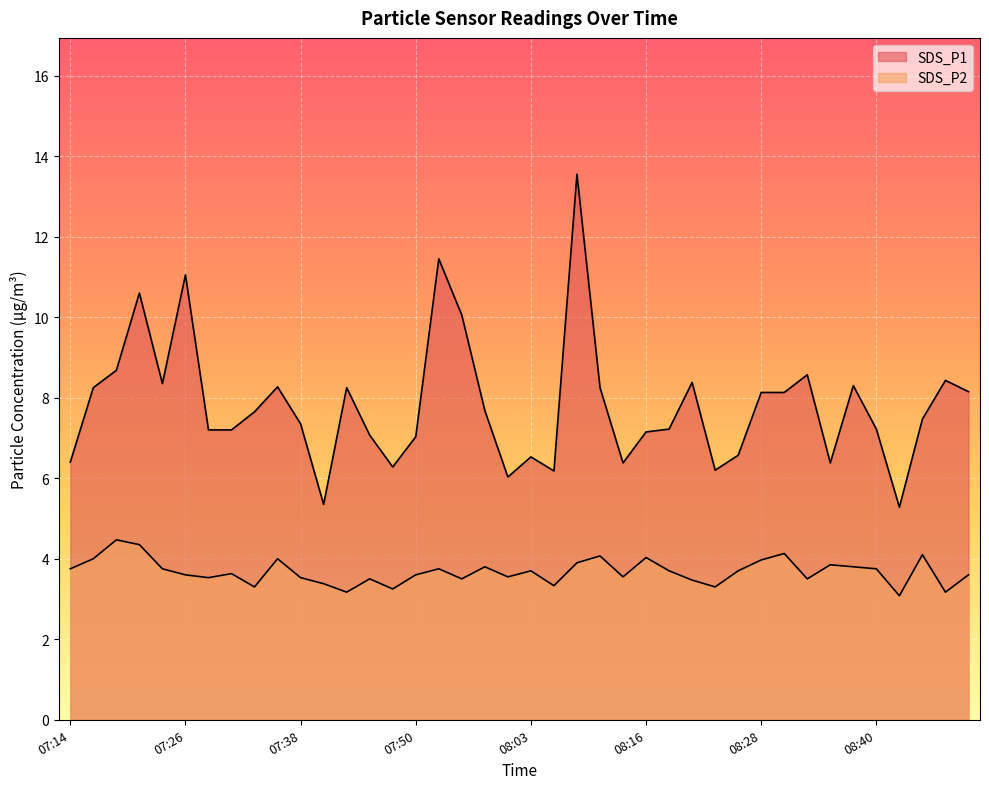

Which has a higher value, 08:50 or 08:47?

08:47